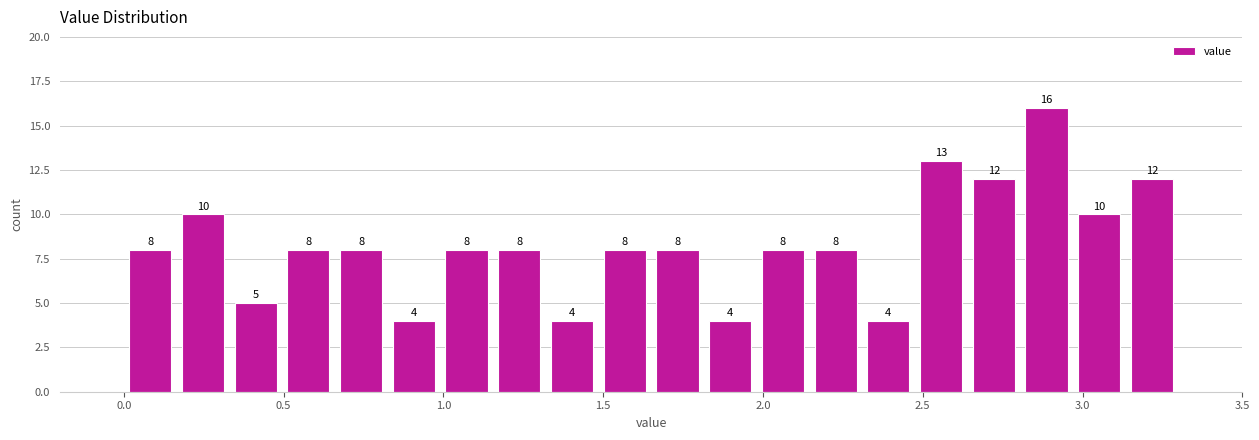

Read against the x-axis, roughly where is the centre of the tallest bar?

2.90